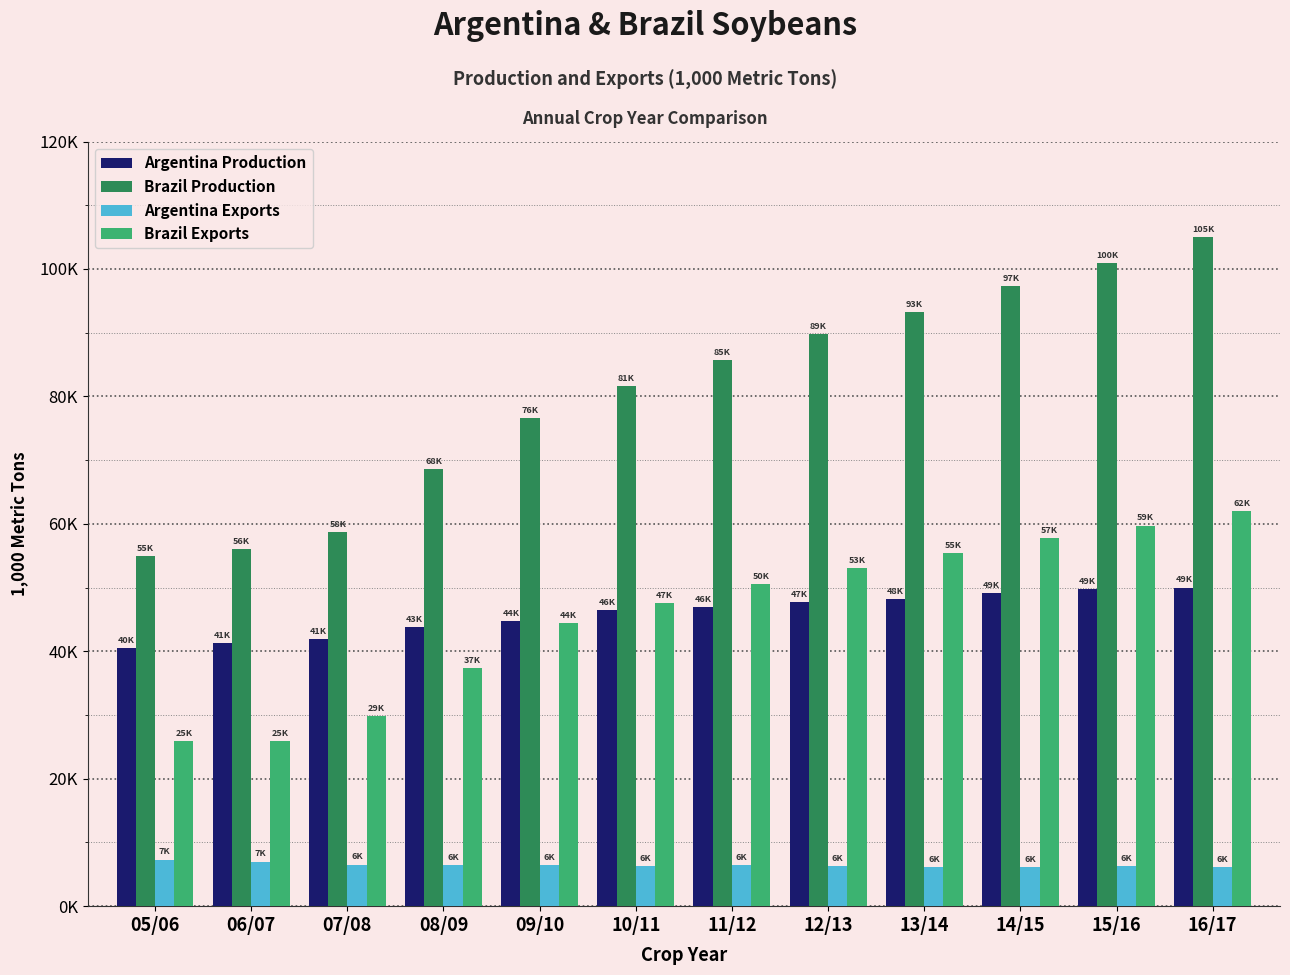

What is the sum of the Argentina Production values at 08/09 and 12/13?

91537